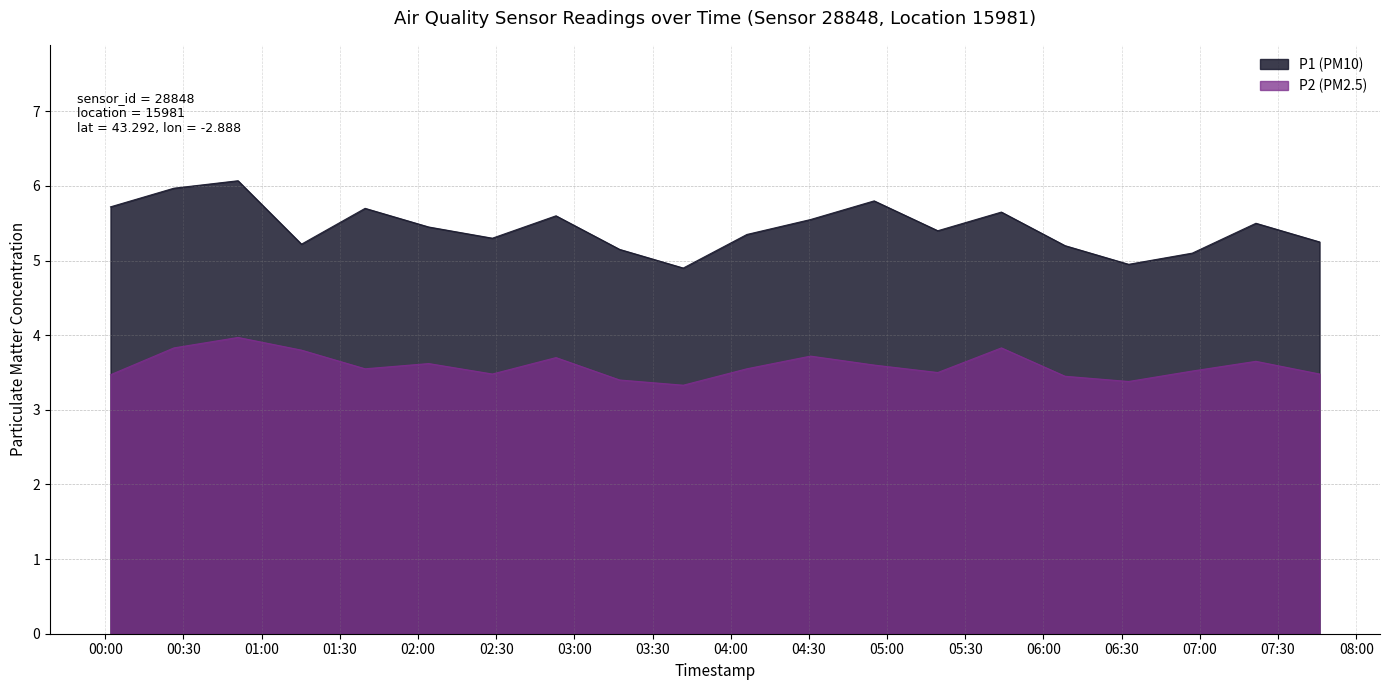

Rank the series by their average value, from highest to lowest.

P1 (PM10), P2 (PM2.5)